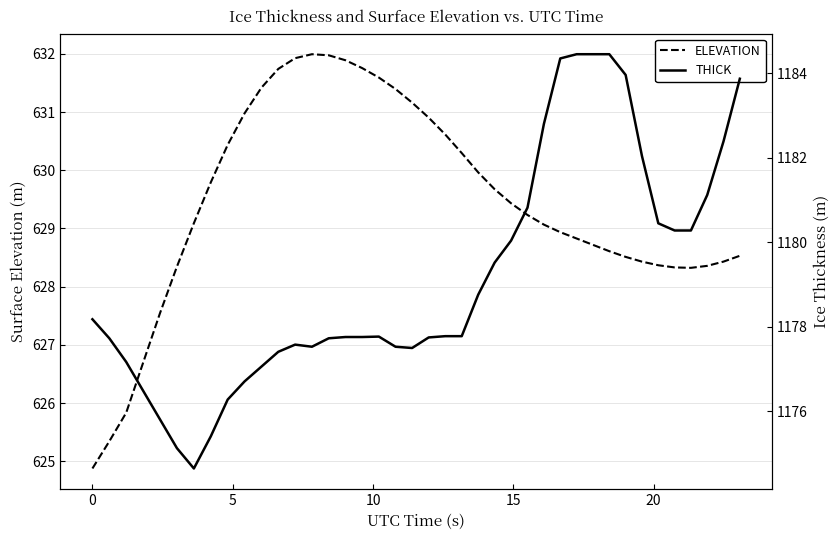

What is the maximum value for ELEVATION?

632.0